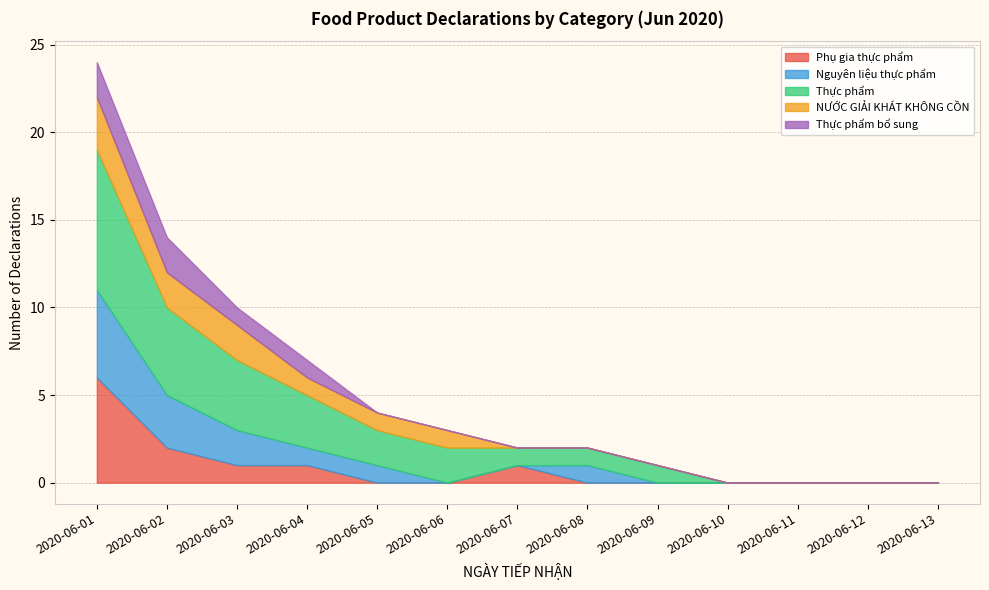

How many lines are shown in the chart?

5